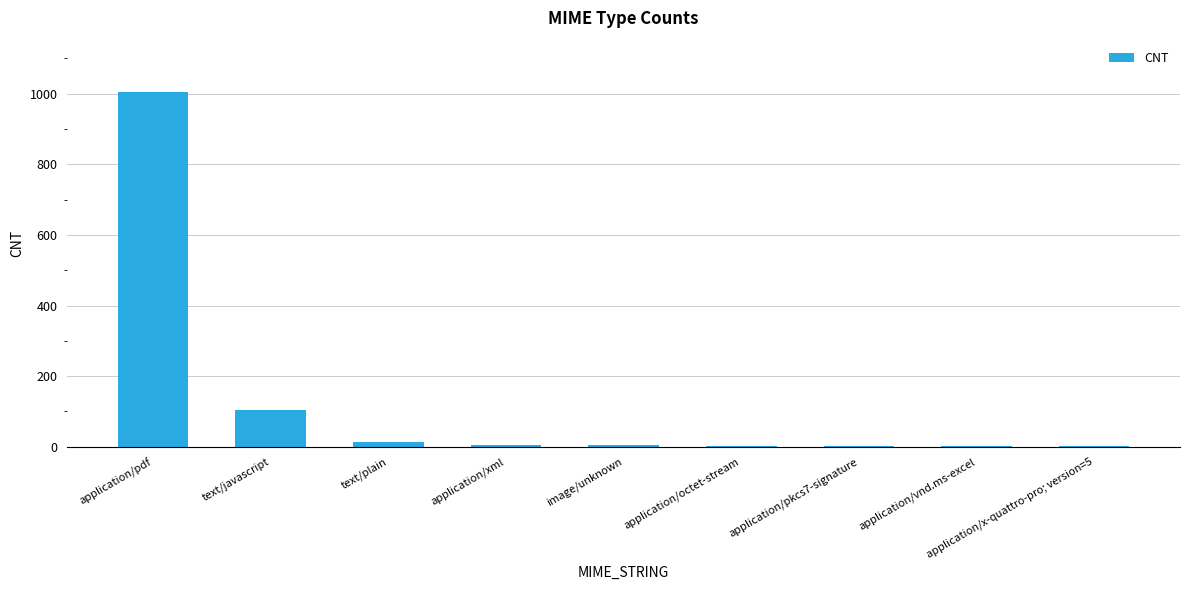

How many series are shown in this chart?

1